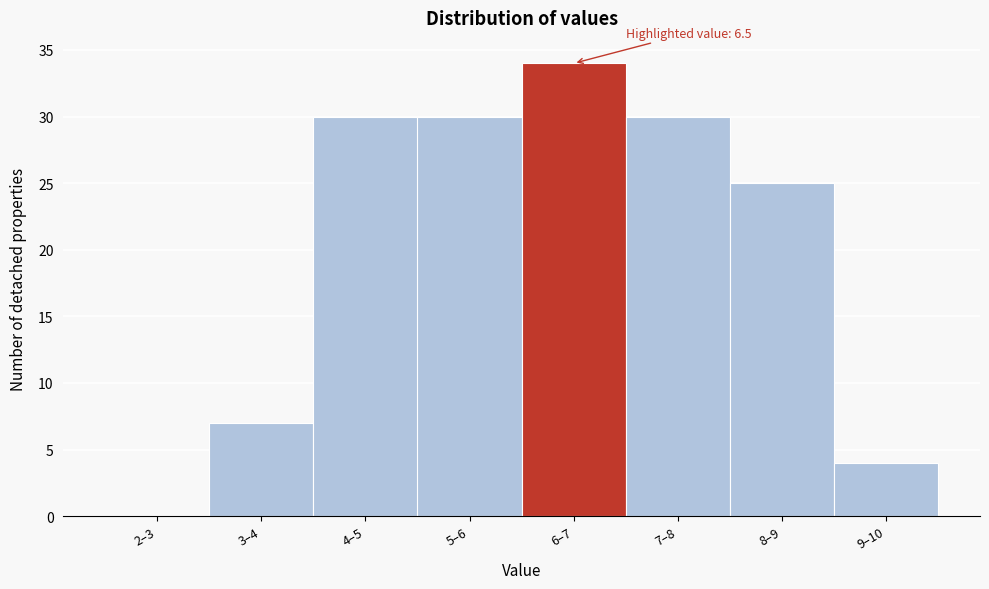

Reading left to right, what are all the values shown in this chart?

2–3=0	3–4=7	4–5=30	5–6=30	6–7=34	7–8=30	8–9=25	9–10=4